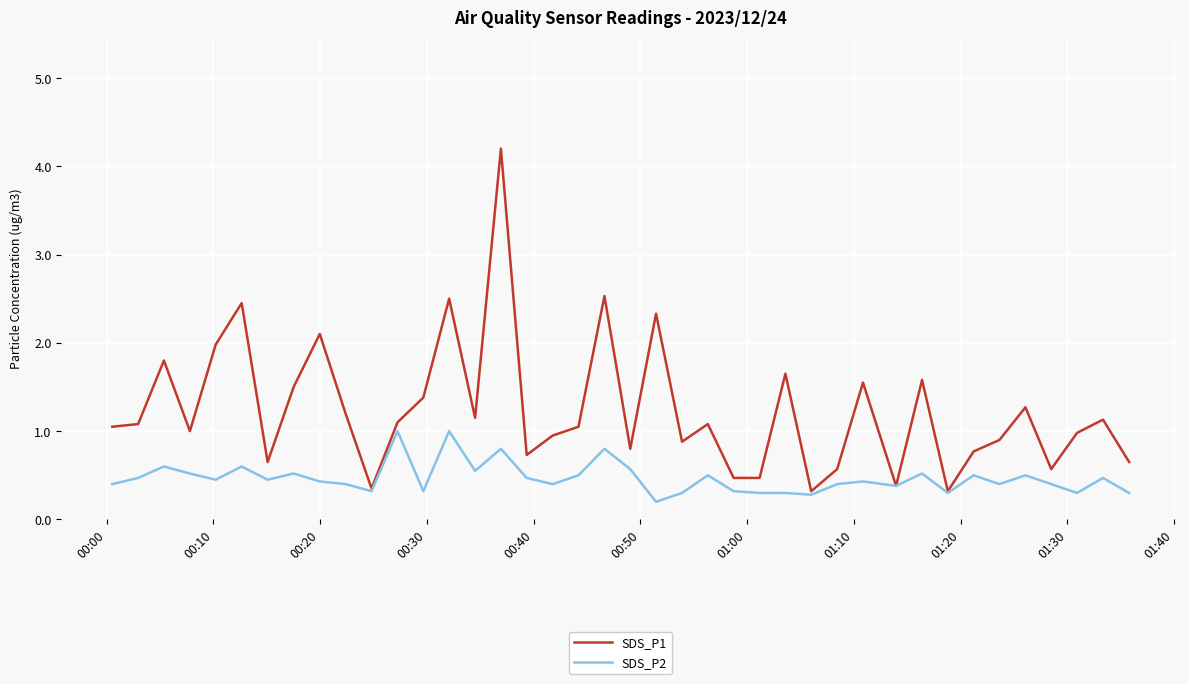

What is the greatest value displayed?

4.2